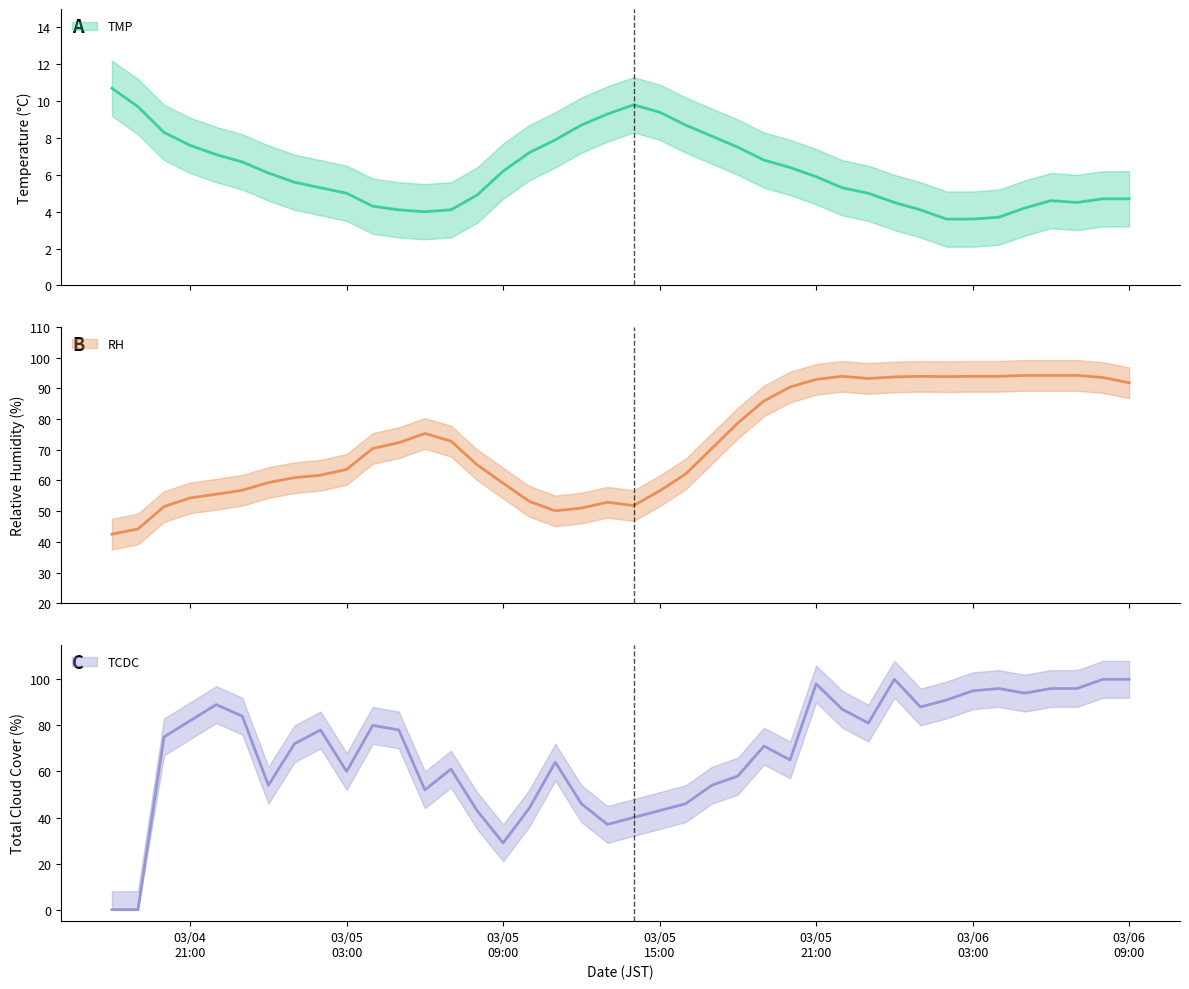

Which category has the highest value in the TCDC series?

2024/03/06 00:00